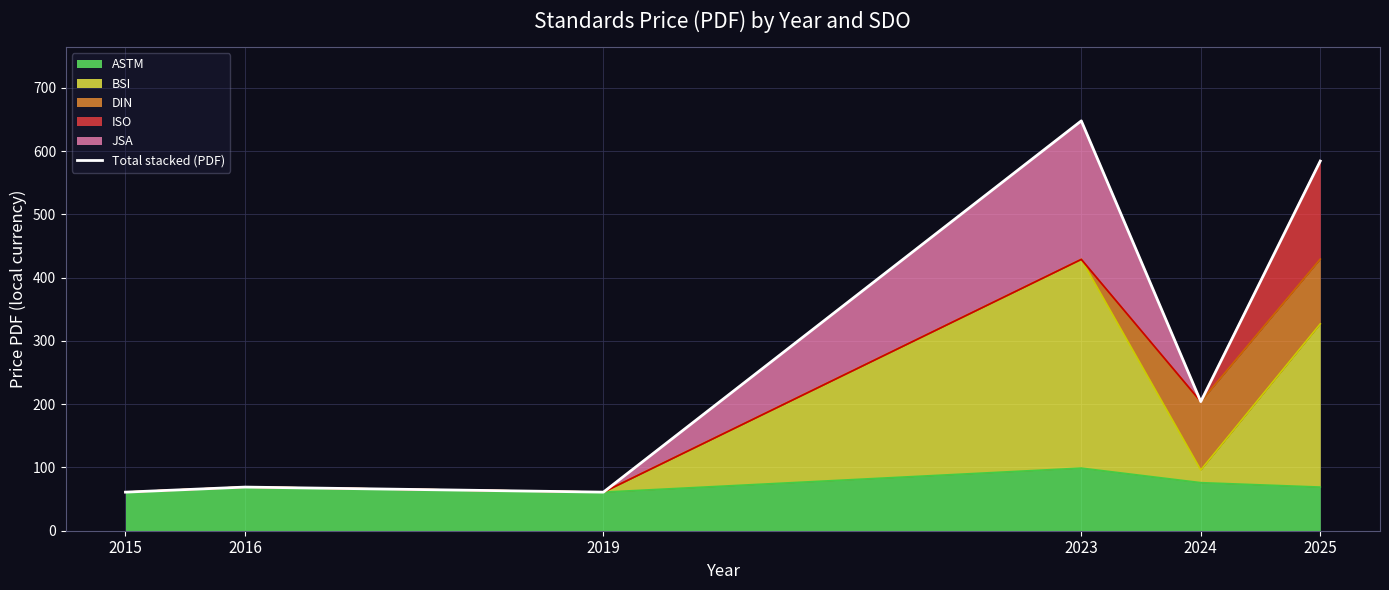

Which category has the highest value across all series?

2023